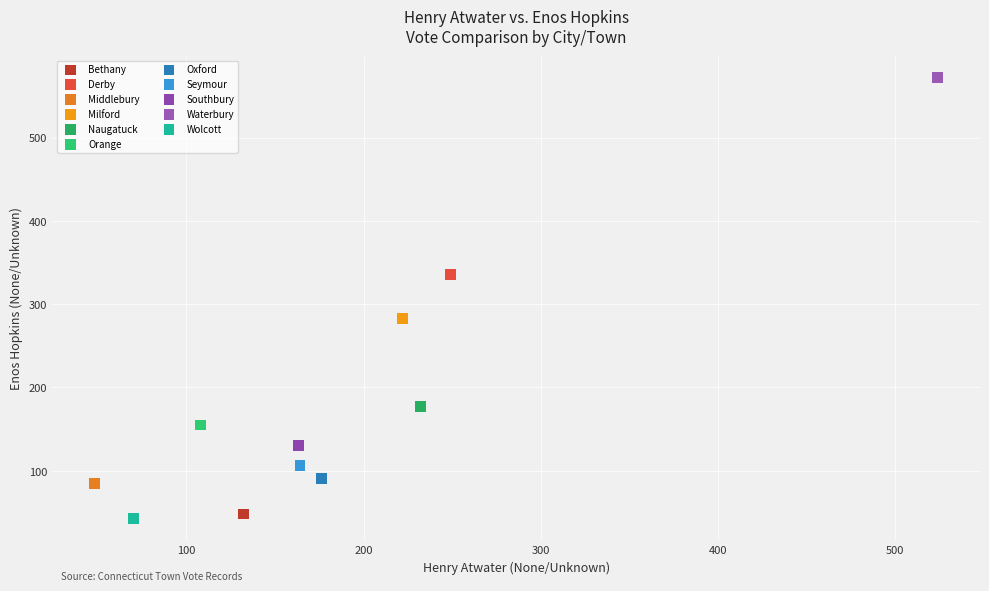

Which series reaches the maximum Y coordinate?

Waterbury